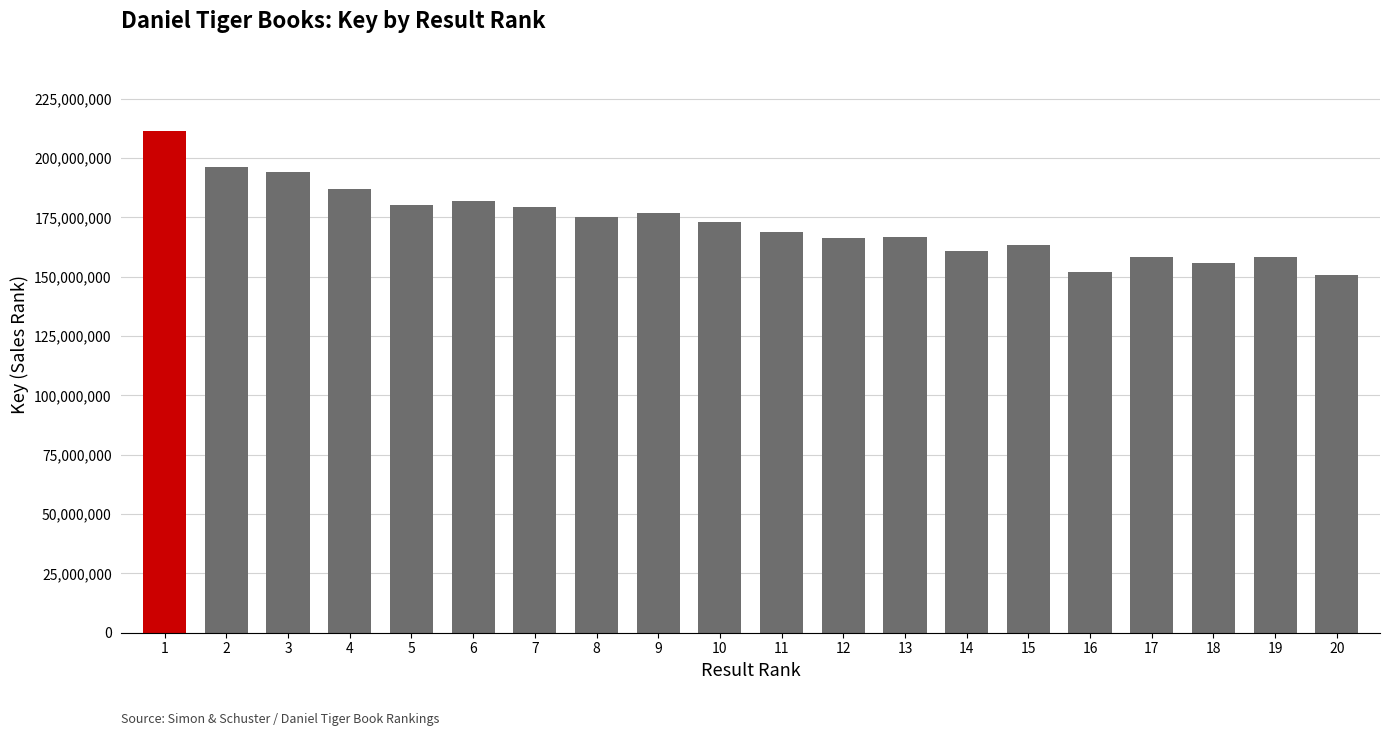

Which category has the highest value across all series?

1